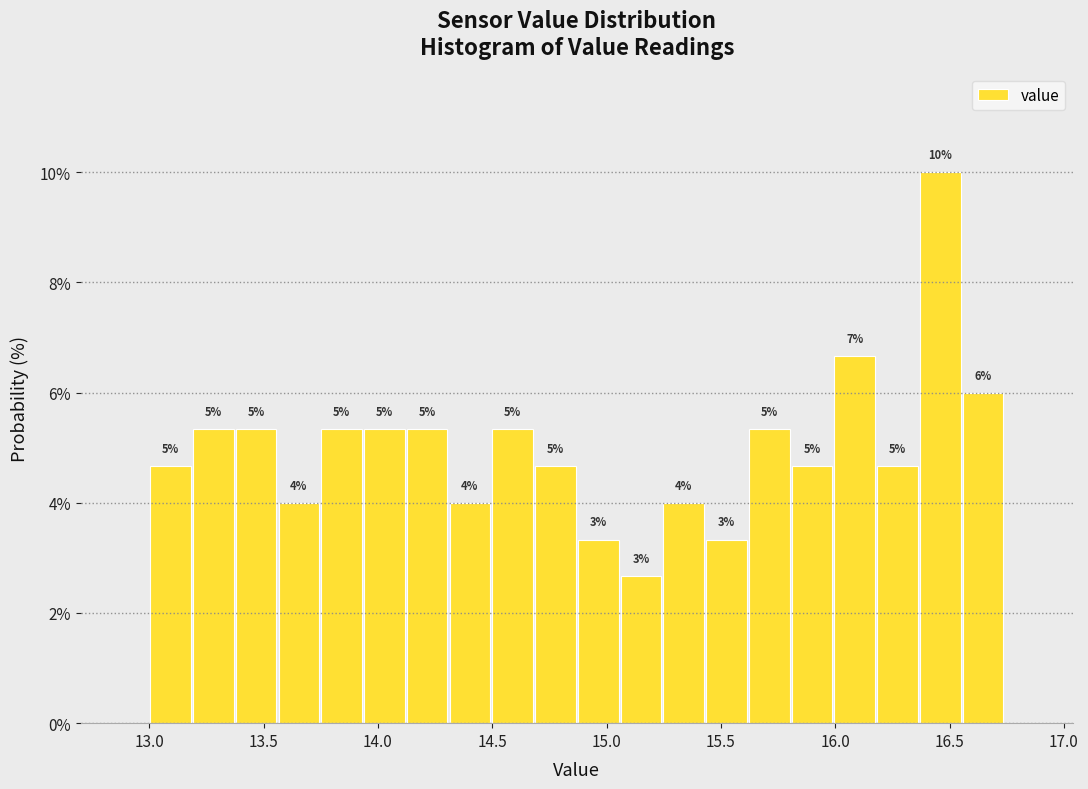

Read against the x-axis, roughly where is the centre of the tallest bar?

16.45